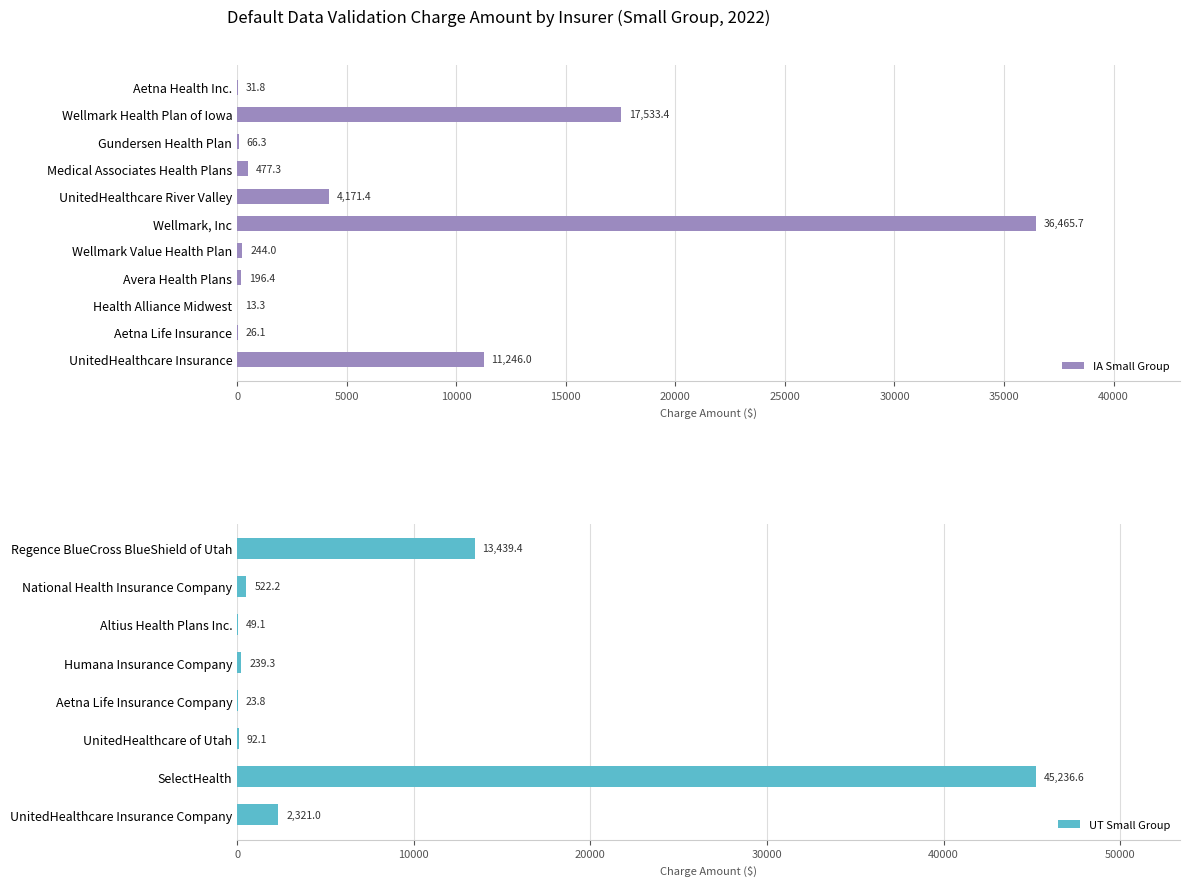

What is the average value?

6406.5